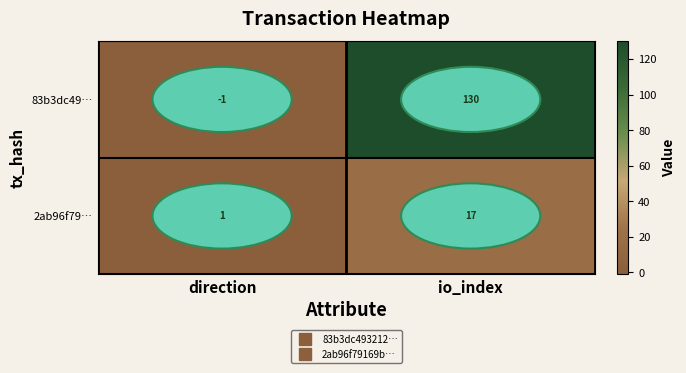

At which category is the sum across all series the highest?

io_index